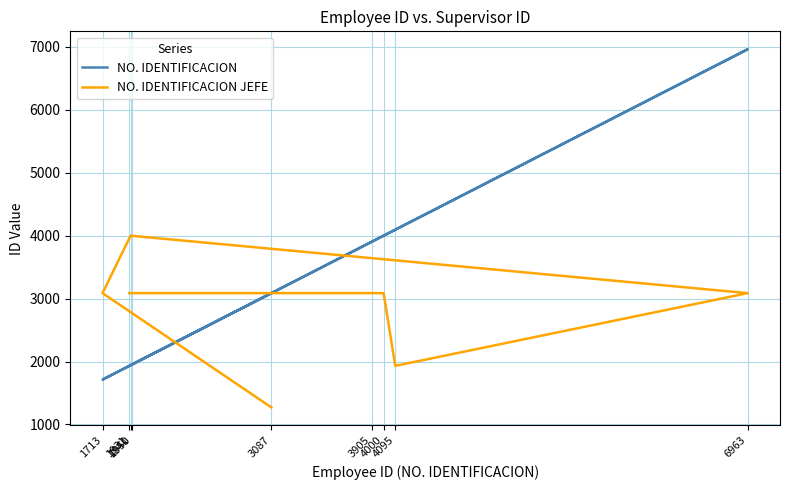

The value of NO. IDENTIFICACION at 4000 is 4000. True or false?

True